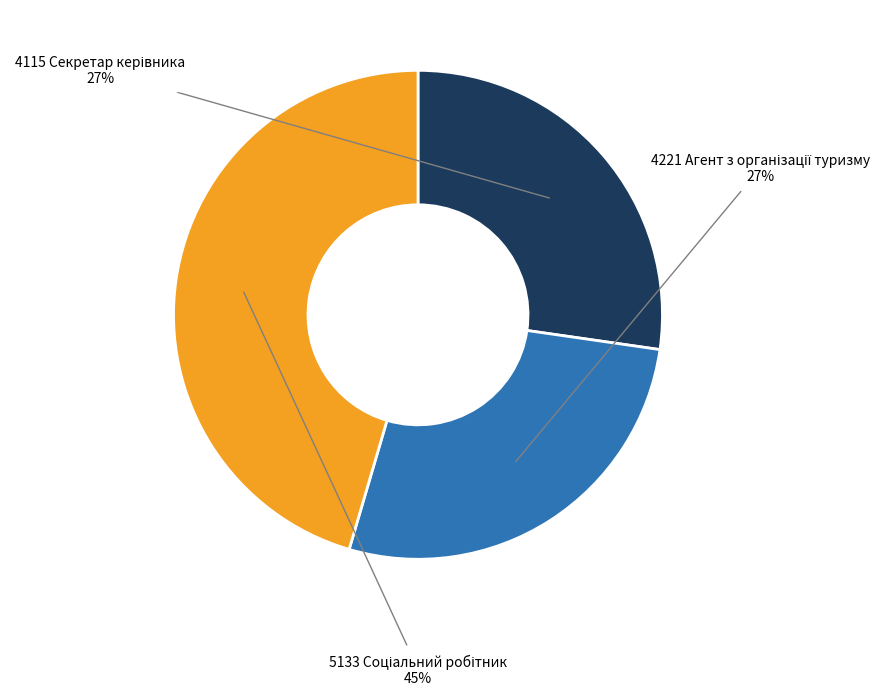

To the nearest percent, what is the difference between the largest and smallest slice percentages?

18%